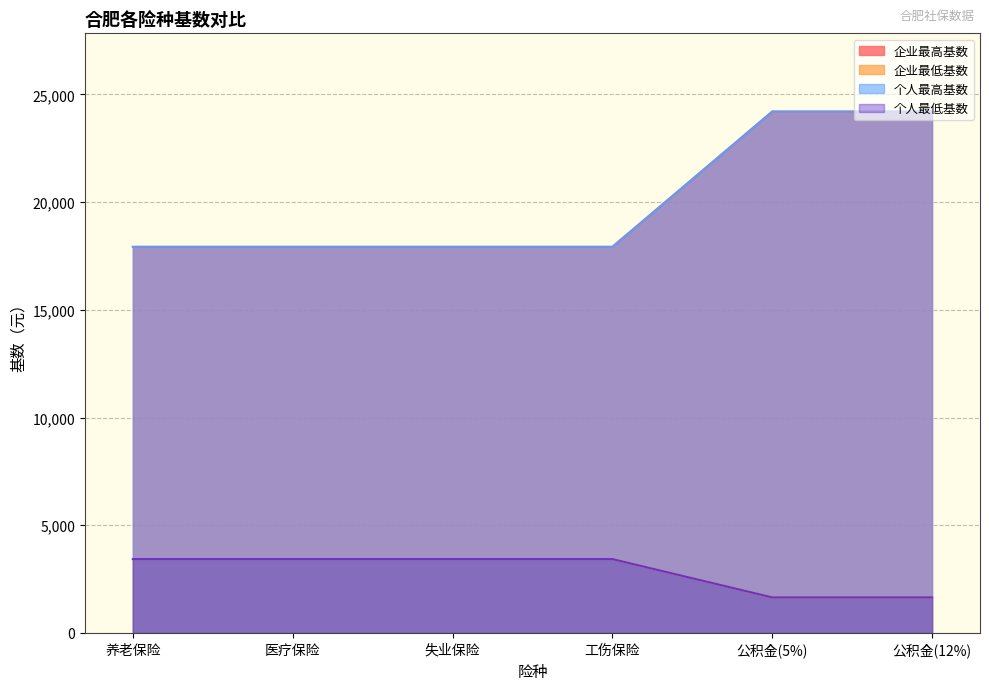

What is the difference between the maximum and minimum values in the 个人最低基数 series?

1779.1